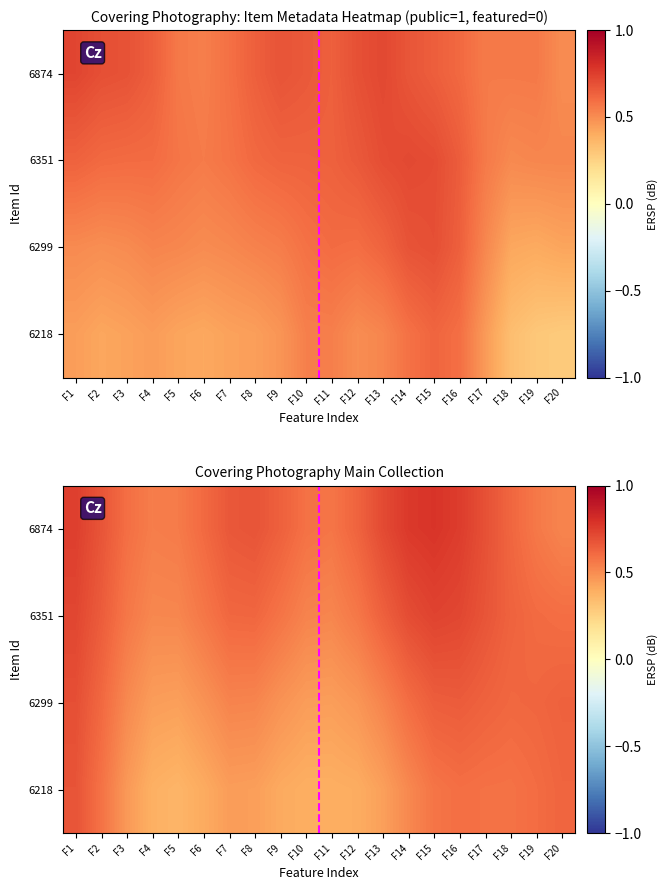

What is the difference between the 6874 values at F14 and F6?

0.2